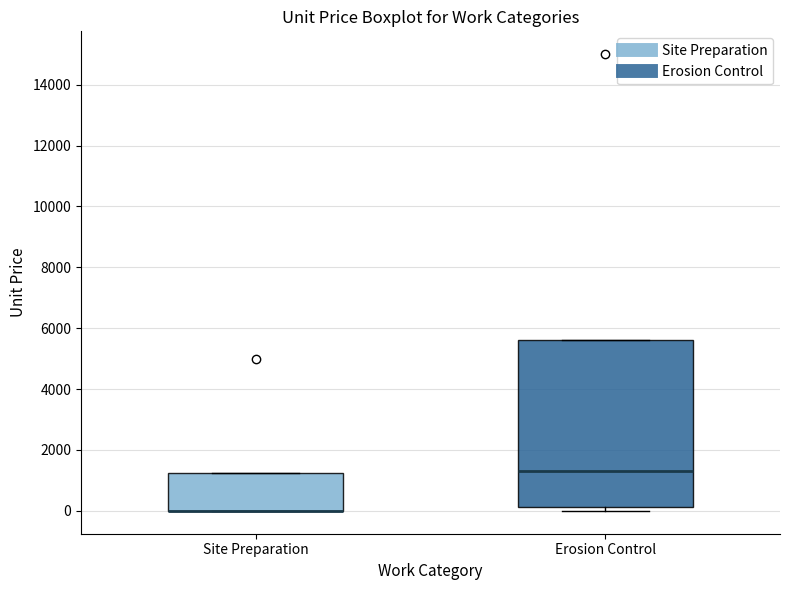

Reading left to right, transcribe this box plot: for each box, give where its median line is, the range the box spans, and where its two whiskers end, as read against the y-axis. The values are not printed on the chart, so give them approximately, as read against the axis.

Site Preparation: median 0 (drawn on the box's lower edge), box 0 to 1200, whiskers 0 to 1200
Erosion Control: median 1400, box 200 to 5600, whiskers 0 to 5600